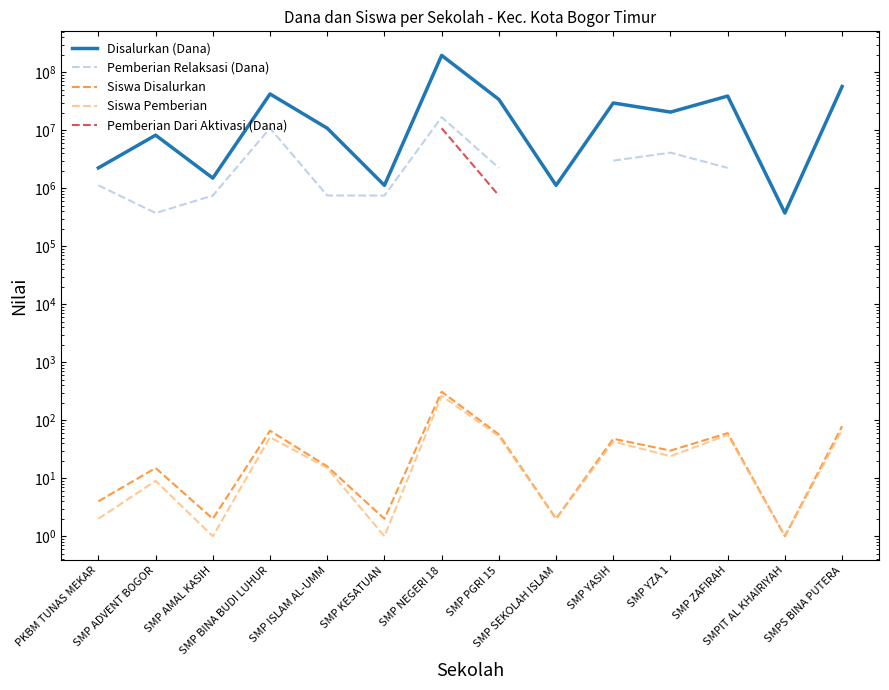

Is the value of Pemberian Dari Aktivasi (Dana) at SMP ZAFIRAH greater than the value of Pemberian Relaksasi (Dana) at SMP NEGERI 18?

No